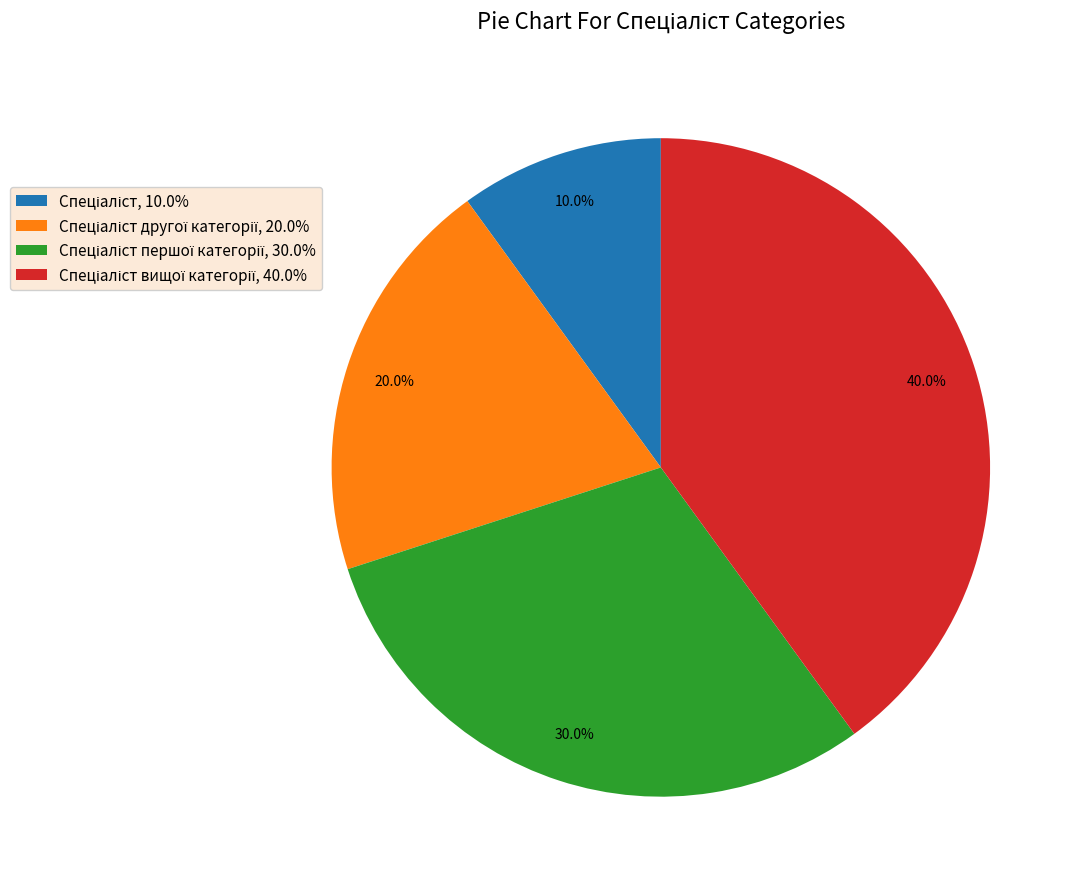

Does any single category account for the majority?

No